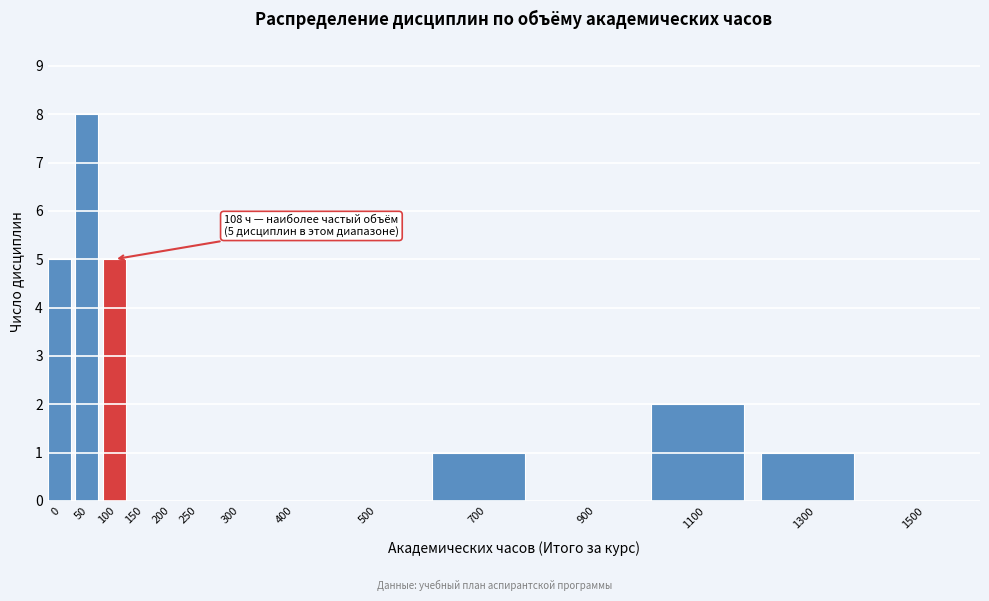

Reading left to right, what are all the values shown in this chart?

0=5	50=8	100=5	150=0	200=0	250=0	300=0	400=0	500=0	700=1	900=0	1100=2	1300=1	1500=0